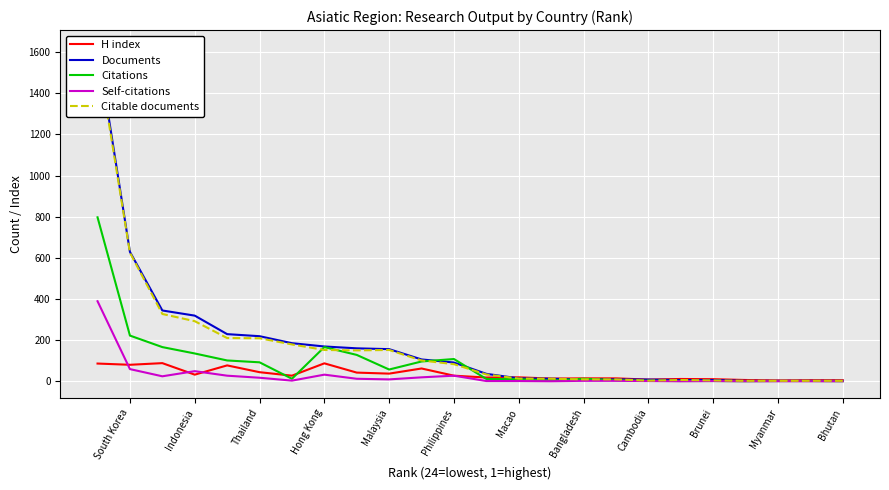

How many values in the Self-citations series exceed 3?

11